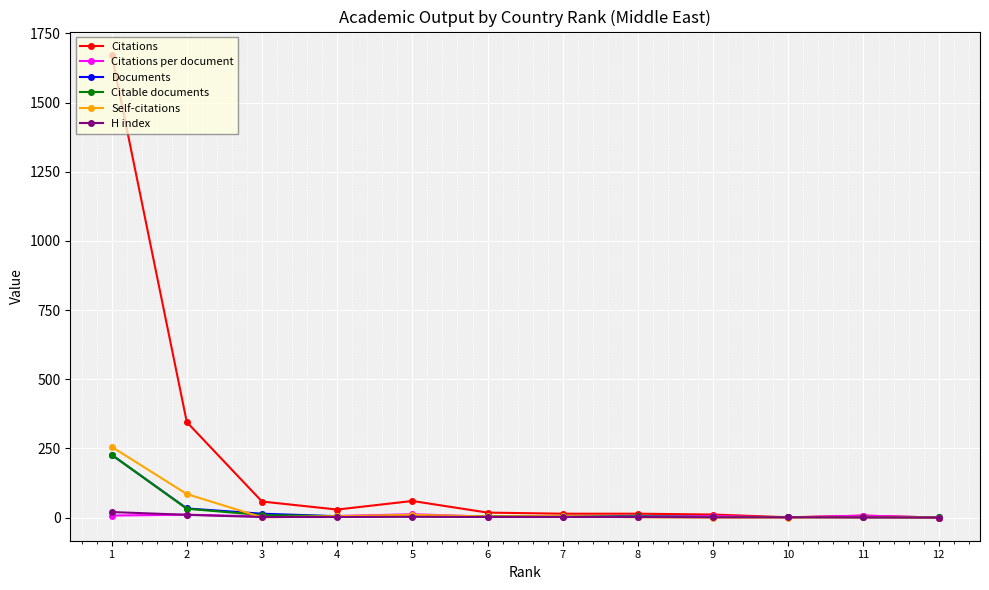

What is the approximate value of Citable documents at 4?

5.0